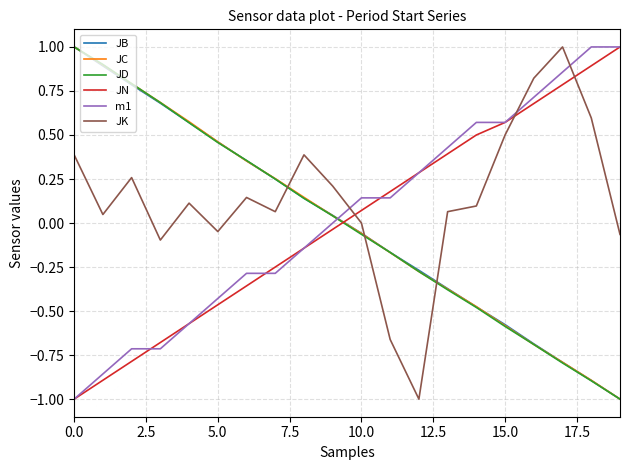

How many lines are shown in the chart?

6